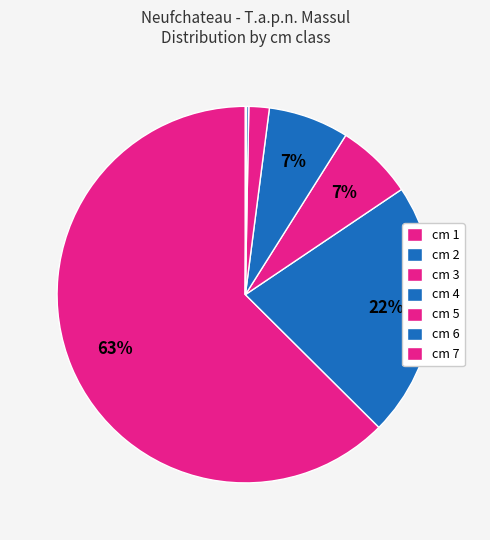

To the nearest percent, what is the difference between the largest and smallest slice percentages?

62%